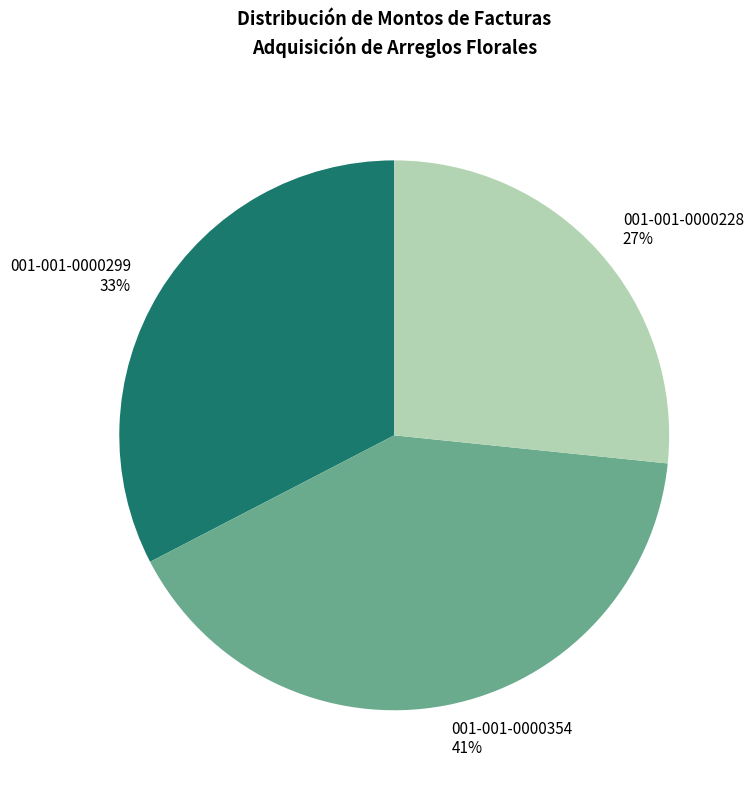

To the nearest percent, what is the difference between the largest and smallest slice percentages?

14%